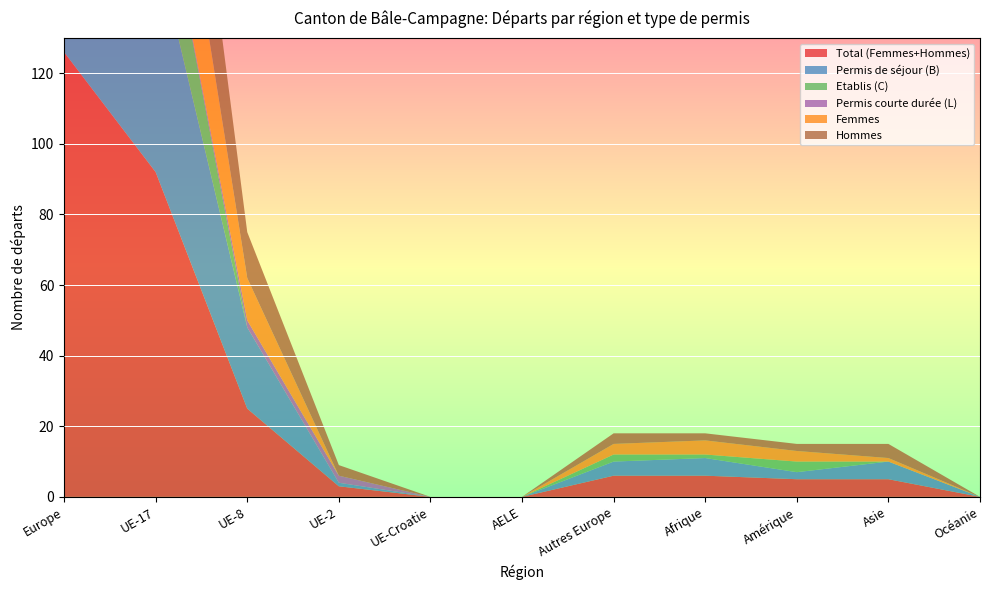

Reading right to left, what are all the values shown in this chart?

Total (Femmes+Hommes): Océanie=0	Asie=5	Amérique=5	Afrique=6	Autres Europe=6	AELE=0	UE-Croatie=0	UE-2=3	UE-8=25	UE-17=92	Europe=126
Permis de séjour (B): Océanie=0	Asie=5	Amérique=2	Afrique=5	Autres Europe=4	AELE=0	UE-Croatie=0	UE-2=1	UE-8=23	UE-17=65	Europe=93
Etablis (C): Océanie=0	Asie=0	Amérique=3	Afrique=1	Autres Europe=2	AELE=0	UE-Croatie=0	UE-2=0	UE-8=0	UE-17=27	Europe=29
Permis courte durée (L): Océanie=0	Asie=0	Amérique=0	Afrique=0	Autres Europe=0	AELE=0	UE-Croatie=0	UE-2=2	UE-8=2	UE-17=0	Europe=4
Femmes: Océanie=0	Asie=1	Amérique=3	Afrique=4	Autres Europe=3	AELE=0	UE-Croatie=0	UE-2=0	UE-8=12	UE-17=41	Europe=56
Hommes: Océanie=0	Asie=4	Amérique=2	Afrique=2	Autres Europe=3	AELE=0	UE-Croatie=0	UE-2=3	UE-8=13	UE-17=51	Europe=70